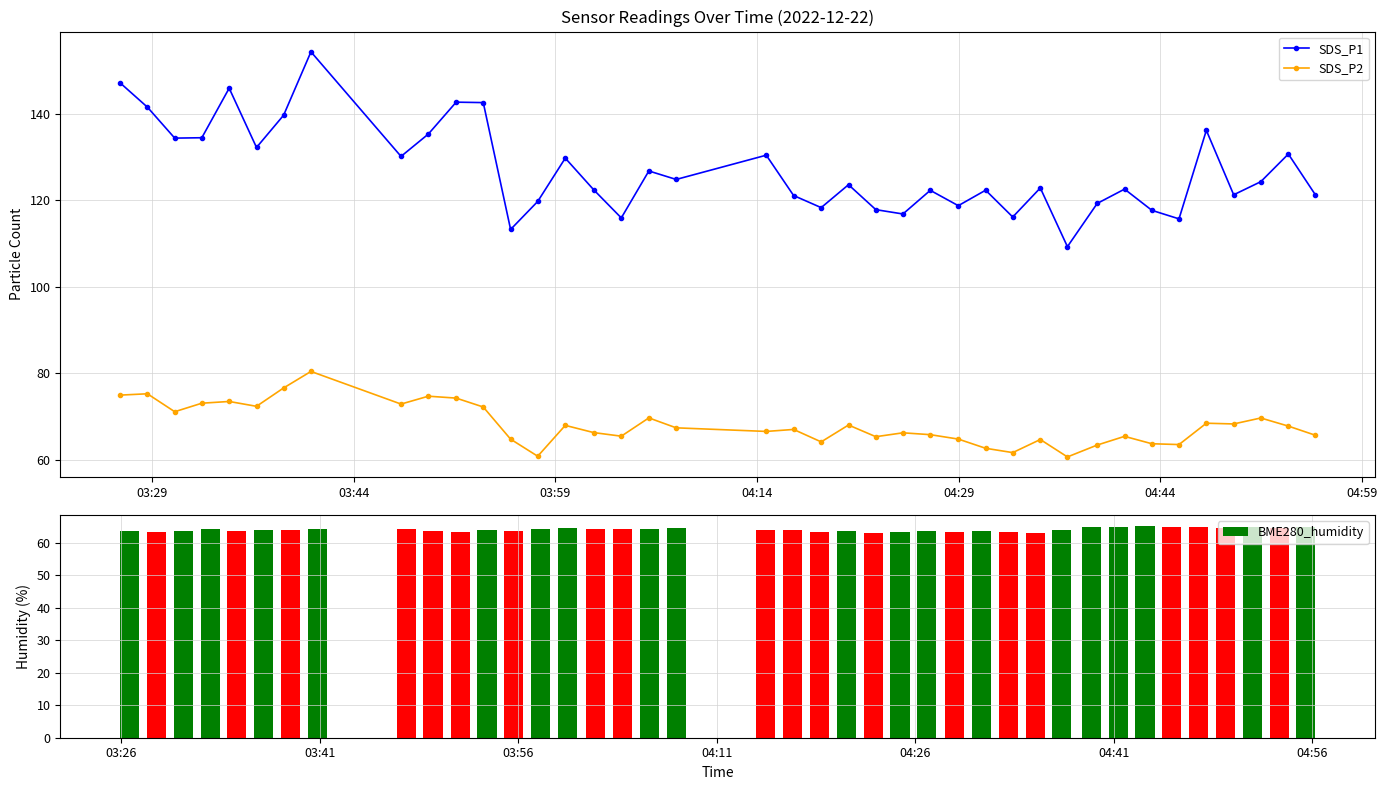

Rank the series by their maximum value, from lowest to highest.

BME280_humidity, SDS_P2, SDS_P1